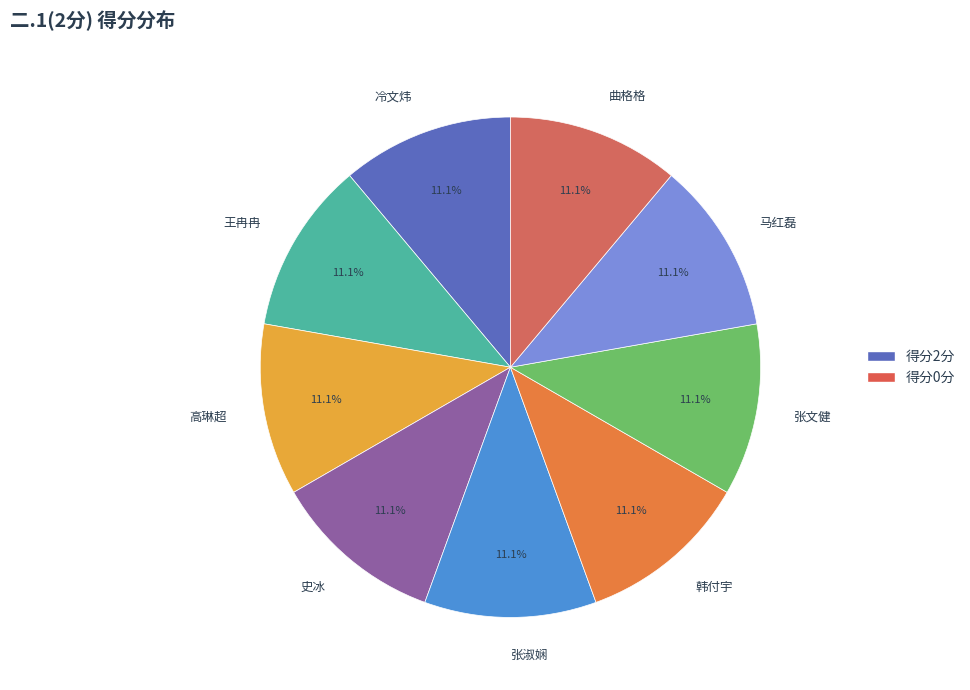

Does any single category account for the majority?

No